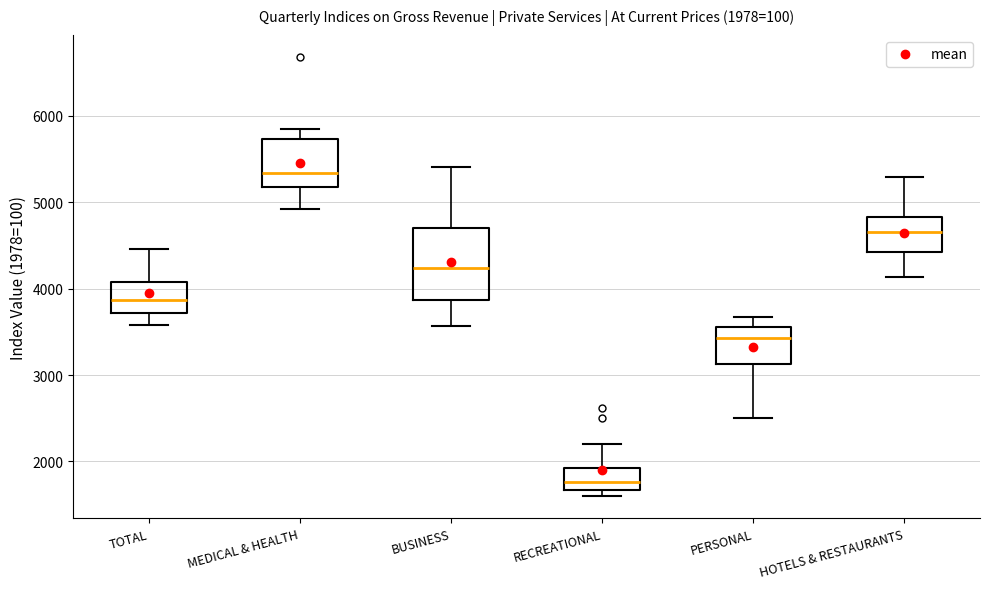

Which box has the highest median line?

MEDICAL & HEALTH